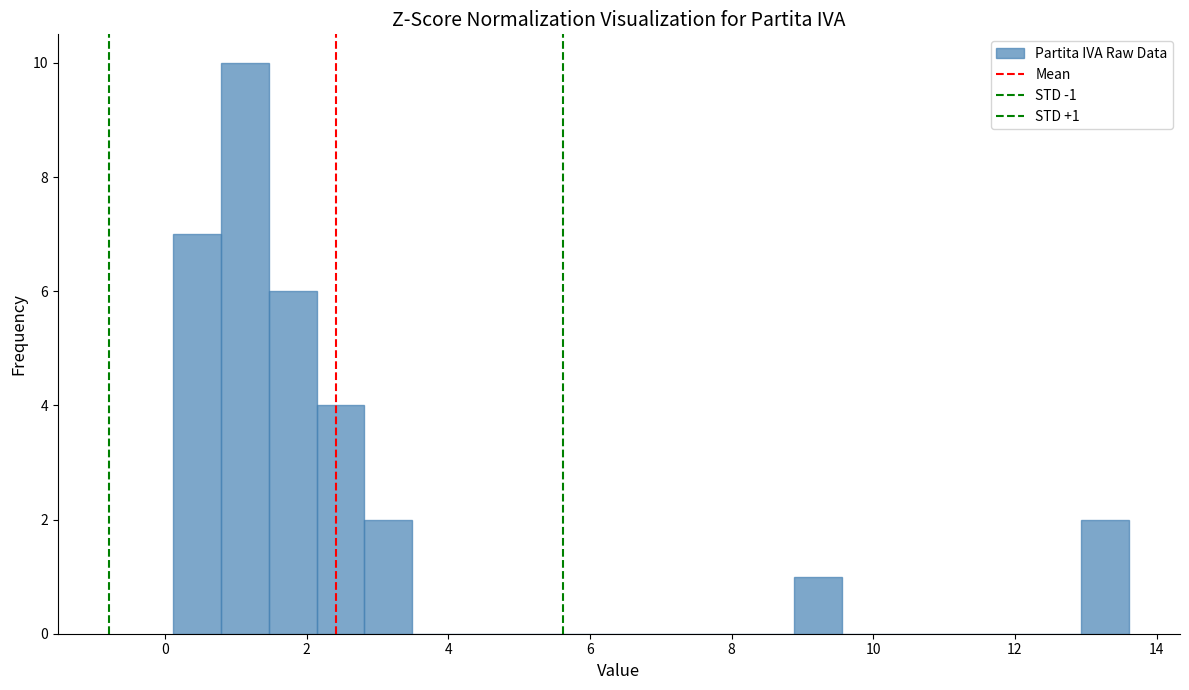

Read against the x-axis, roughly where is the centre of the tallest bar?

1.2